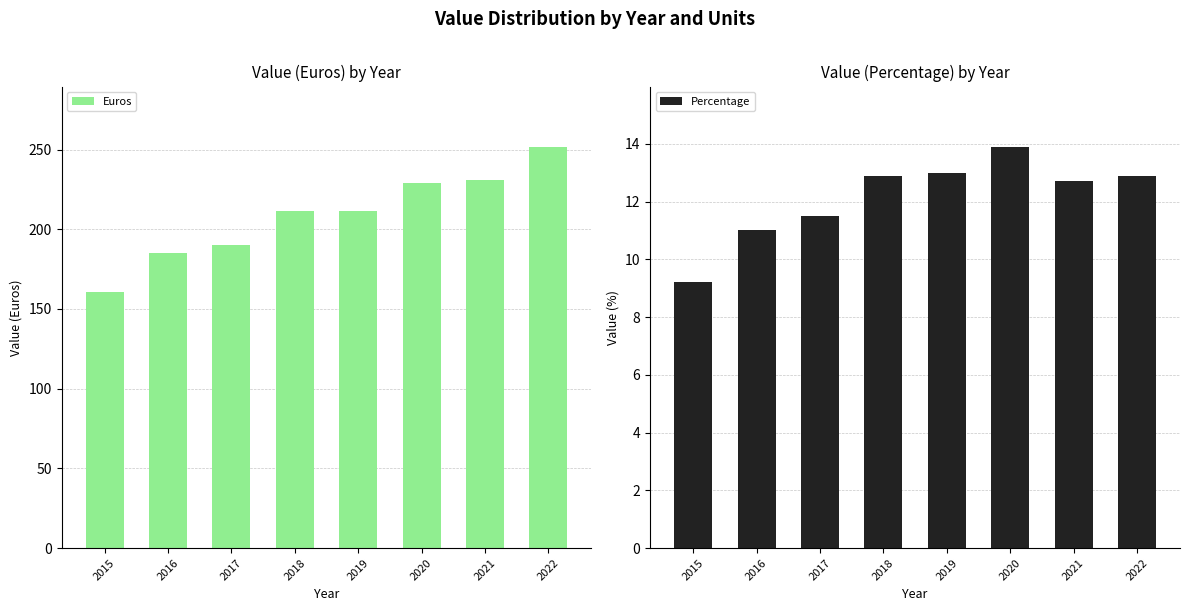

What is the value of the Percentage bar at the 8th from the left?

12.9